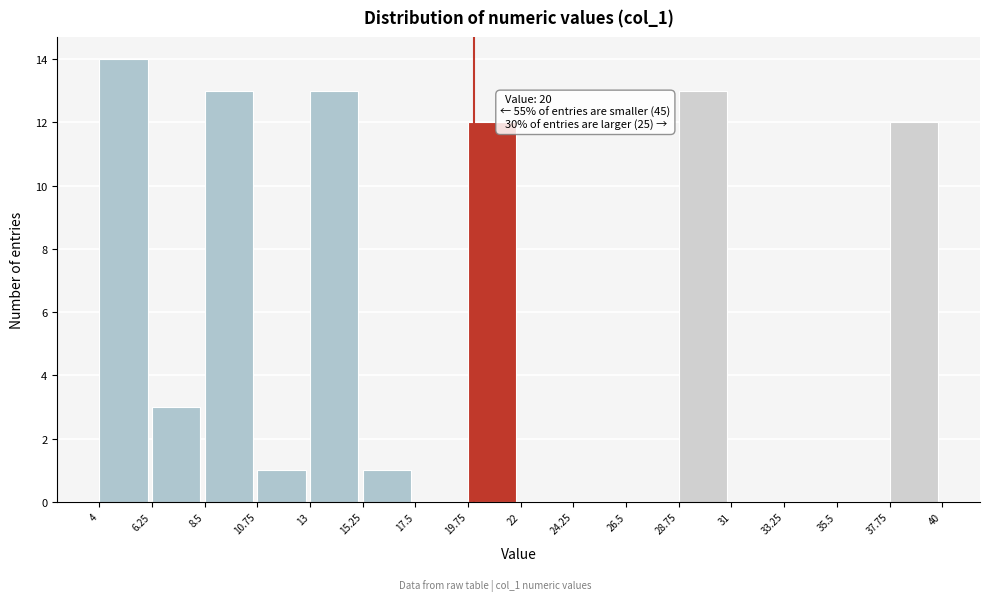

Over which range of the x-axis is the bar tallest?

4 to 6.25